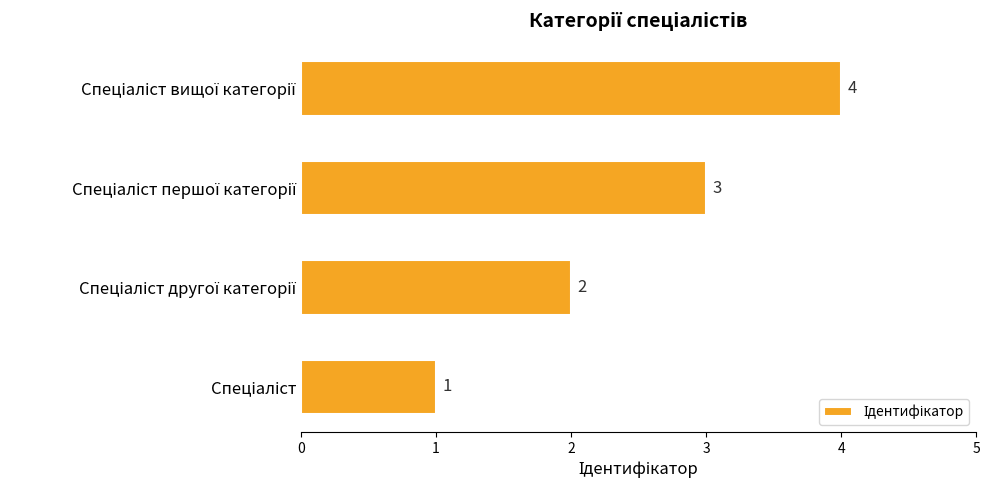

What is the greatest value displayed?

4